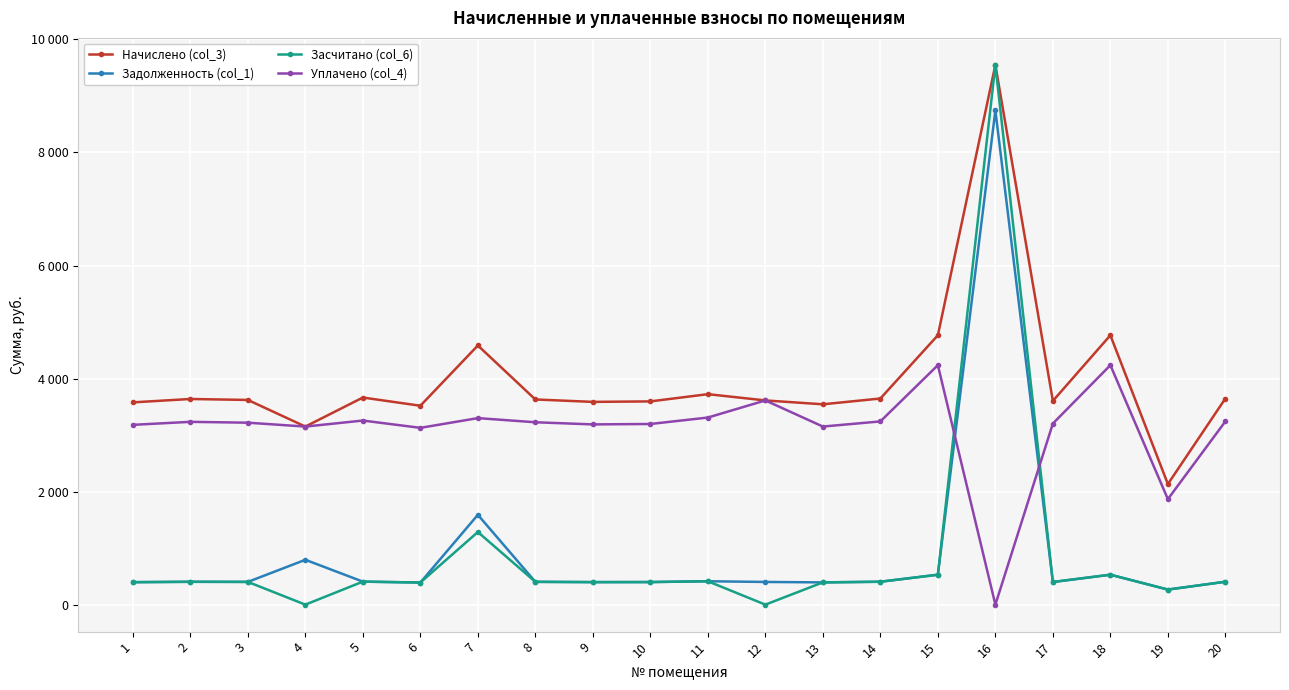

True or false: Начислено (col_3) and Засчитано (col_6) intersect in this chart.

False